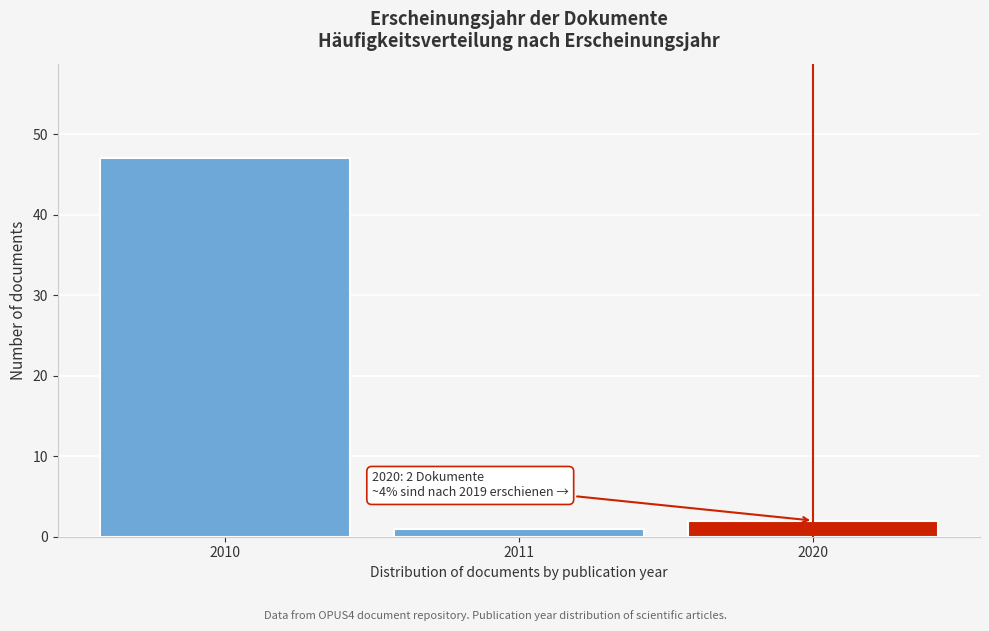

Reading left to right, list all the values displayed in this chart.

2010=47	2011=1	2020=2